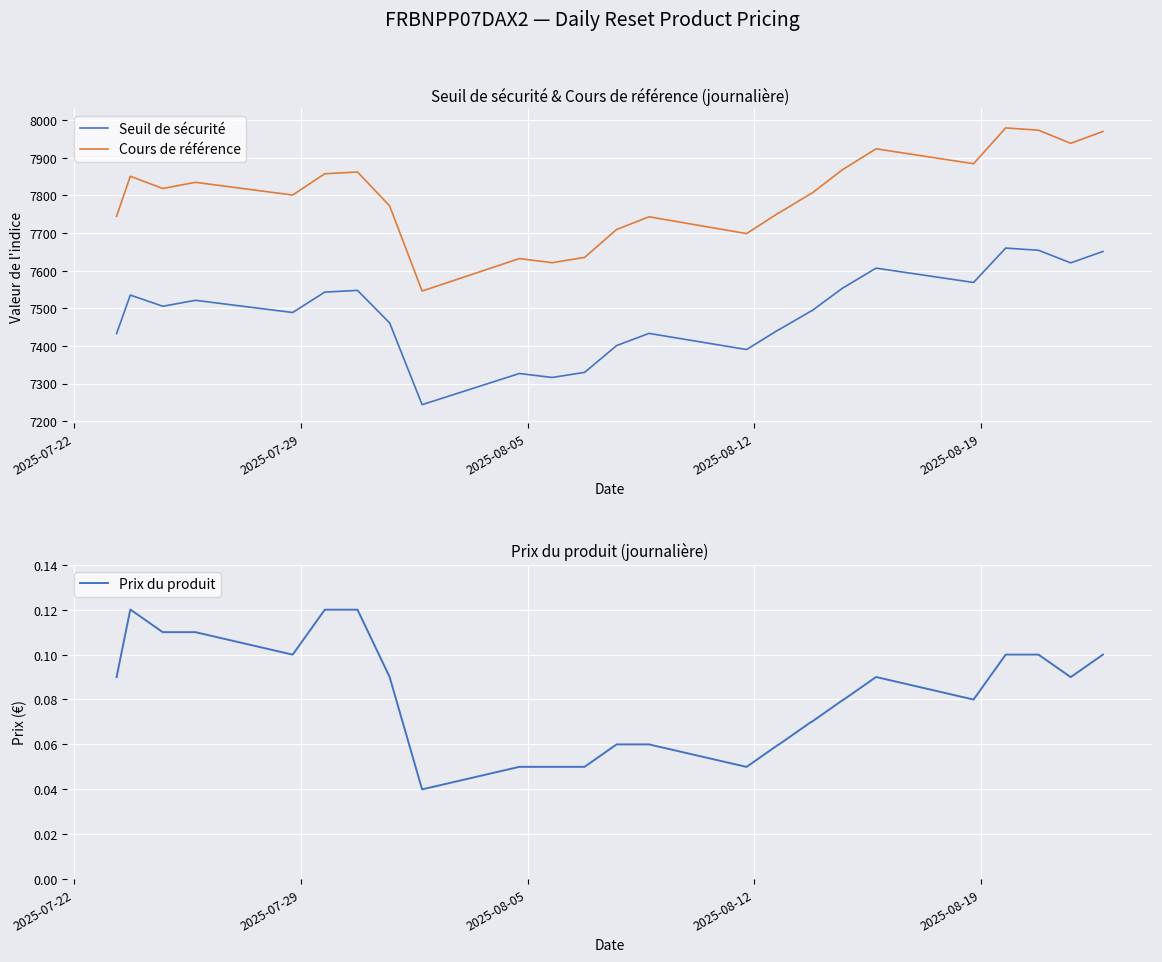

What is the sum of all Prix du produit values?

3.2